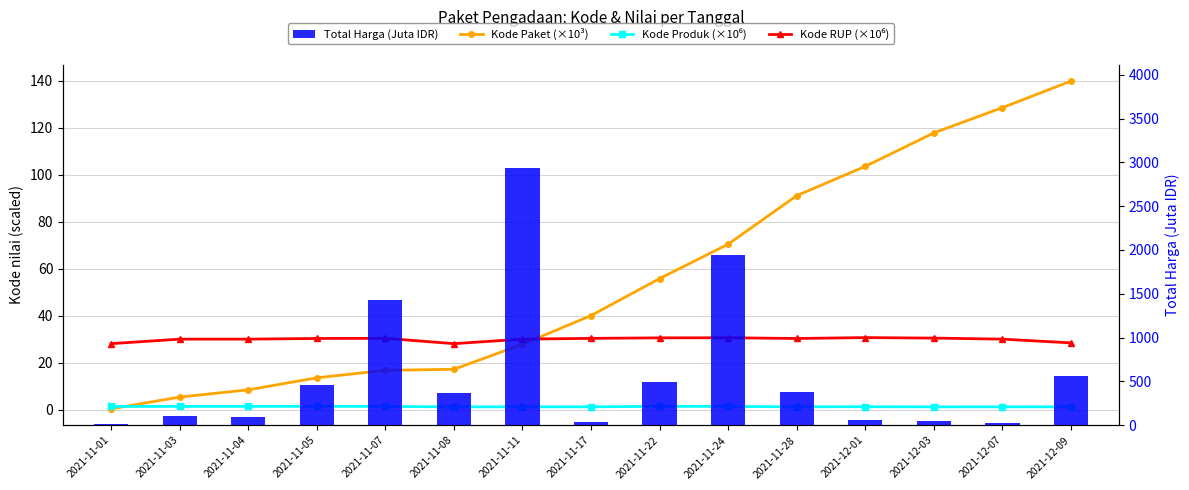

The value of Kode Produk (×10⁶) at 2021-11-17 is 0.8. True or false?

False